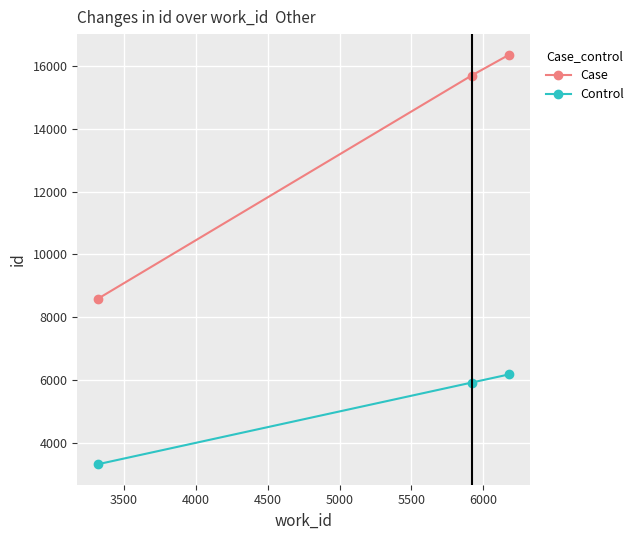

What is the value of the Case point at the 2nd from the left?

15691